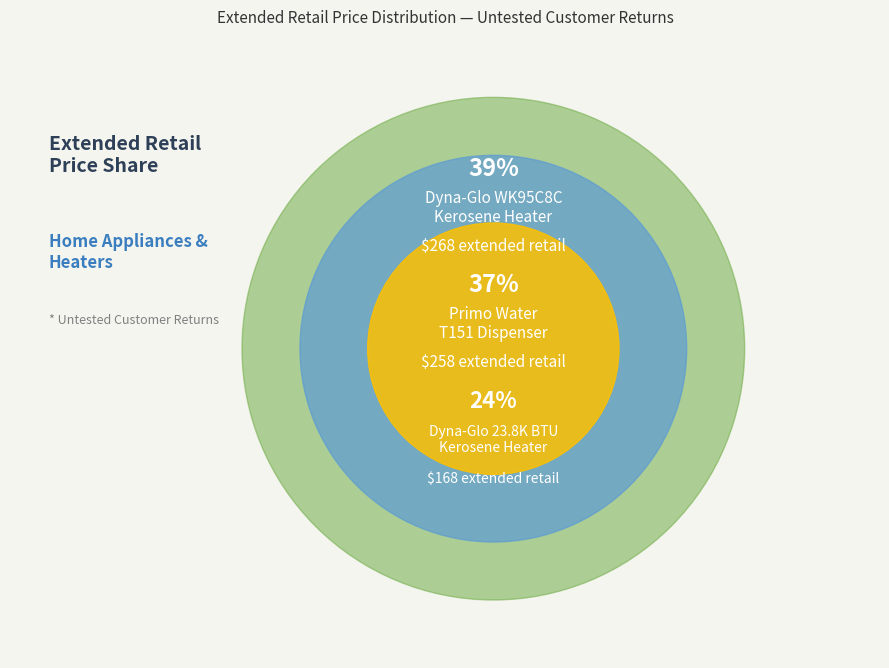

How many segments does this pie chart have?

3